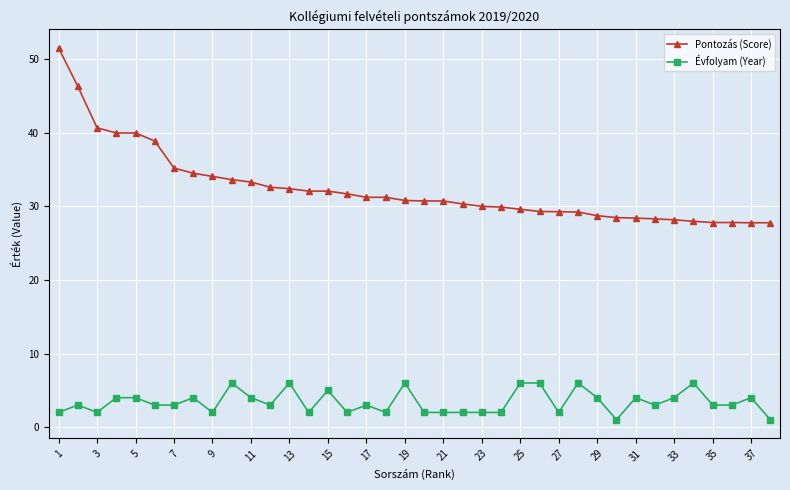

What is the value of the Évfolyam (Year) point at the 25th from the left?

6.0